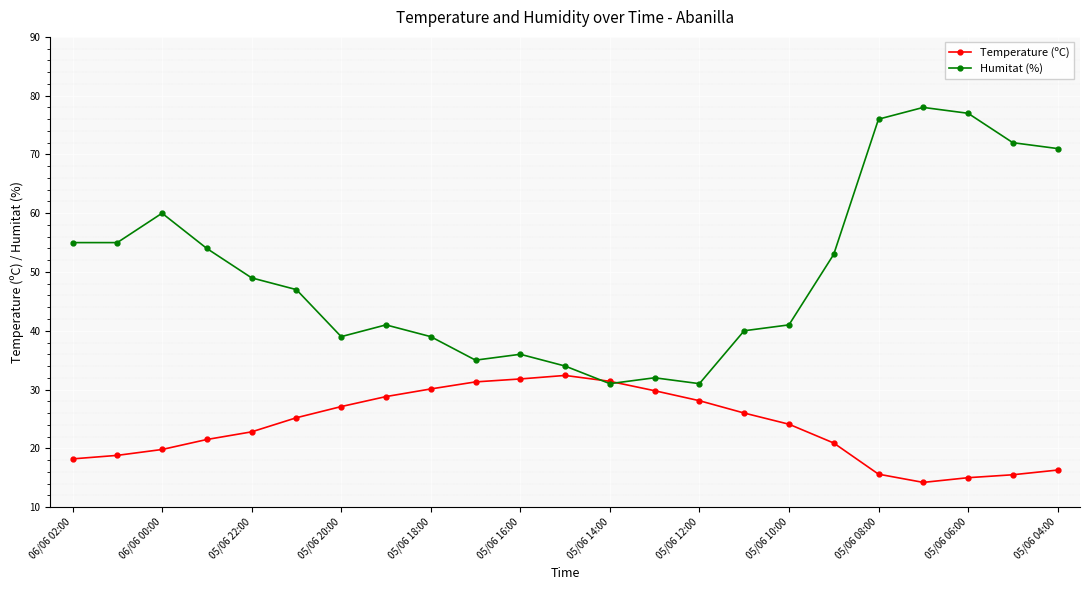

What is the smallest value displayed?

14.2